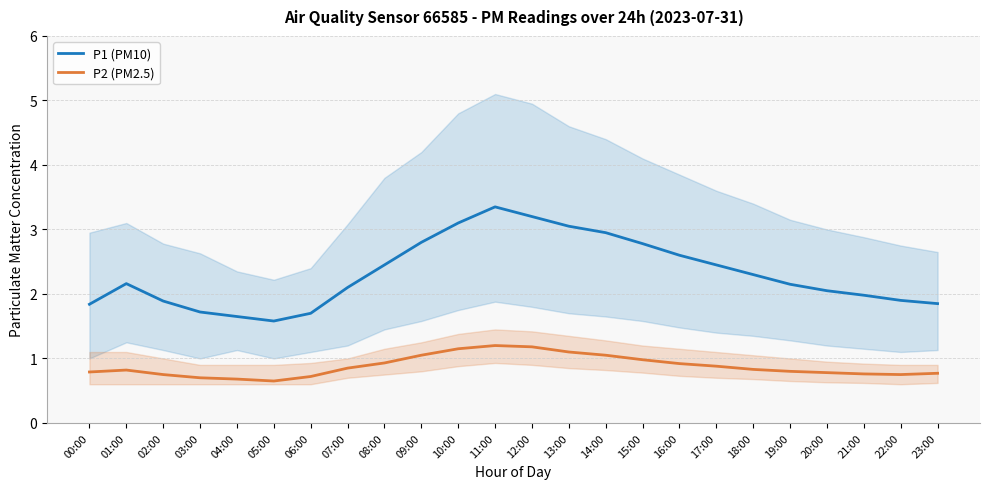

What is the minimum value for P2 (PM2.5)?

0.7